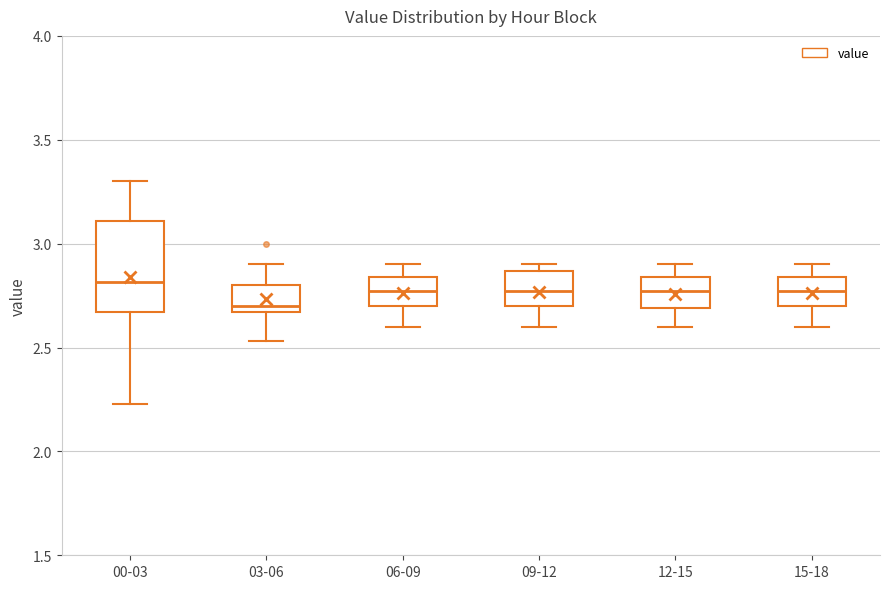

Reading left to right, transcribe this box plot: for each box, give where its median line is, the range the box spans, and where its two whiskers end, as read against the y-axis. The values are not printed on the chart, so give them approximately, as read against the axis.

00-03: median 2.80, box 2.65 to 3.10, whiskers 2.25 to 3.30
03-06: median 2.70, box 2.65 to 2.80, whiskers 2.55 to 2.90
06-09: median 2.75, box 2.70 to 2.85, whiskers 2.60 to 2.90
09-12: median 2.75, box 2.70 to 2.85, whiskers 2.60 to 2.90
12-15: median 2.75, box 2.70 to 2.85, whiskers 2.60 to 2.90
15-18: median 2.75, box 2.70 to 2.85, whiskers 2.60 to 2.90